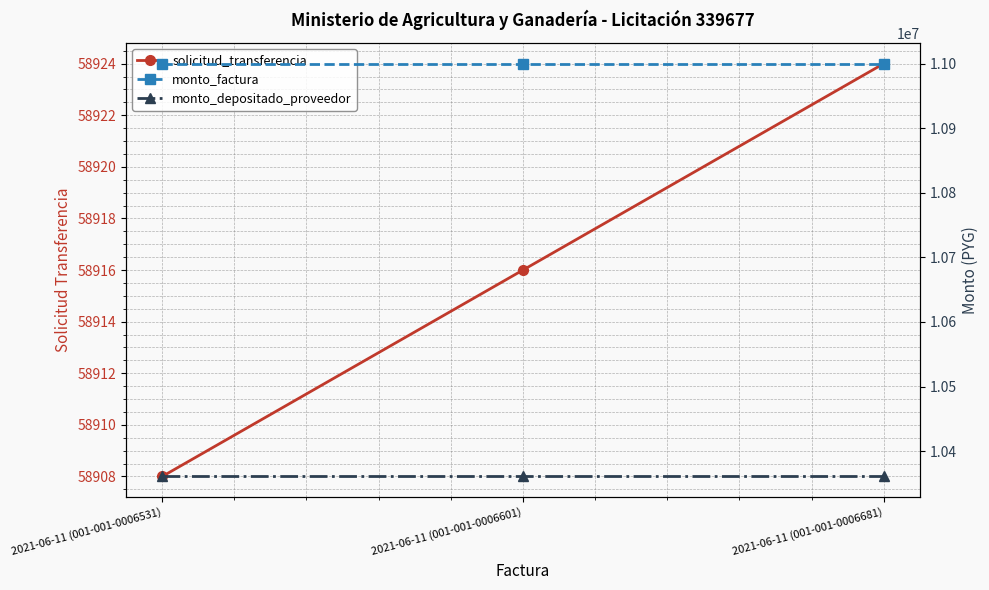

Which series has the widest spread of values?

solicitud_transferencia